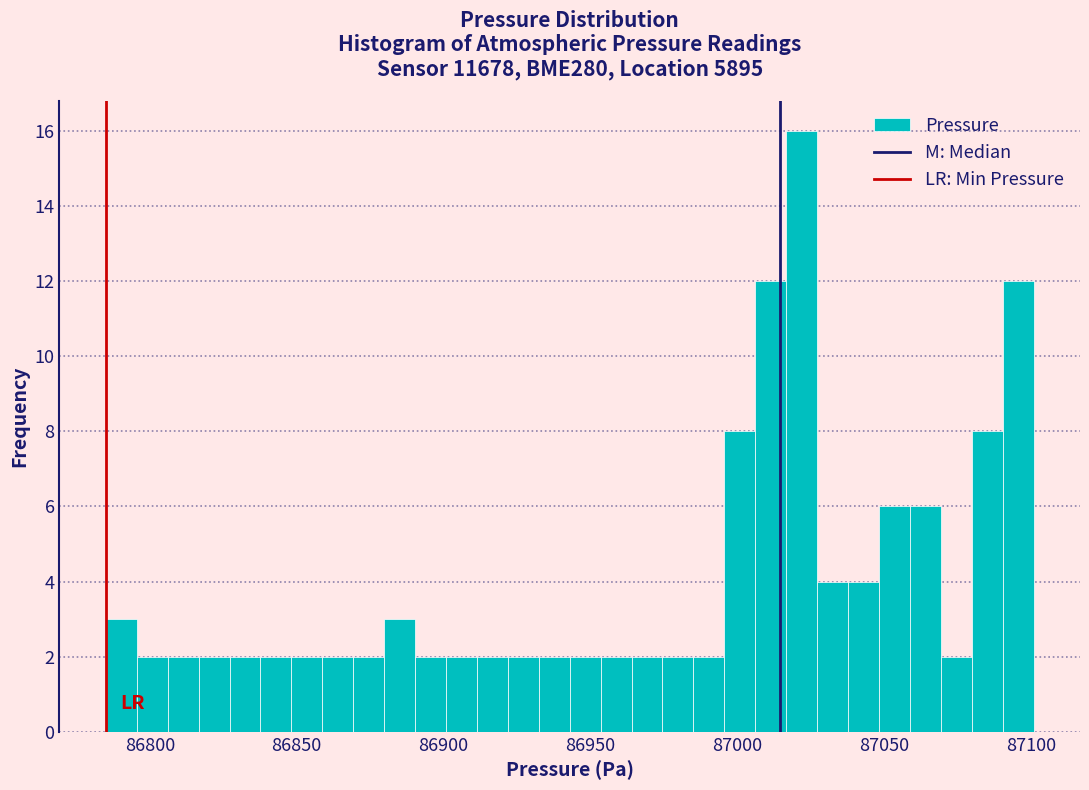

Read against the x-axis, roughly where is the centre of the tallest bar?

87020